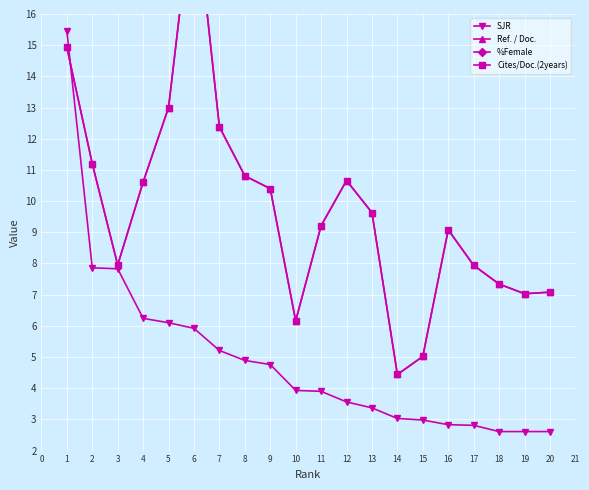

What is the minimum value for SJR?

2.6